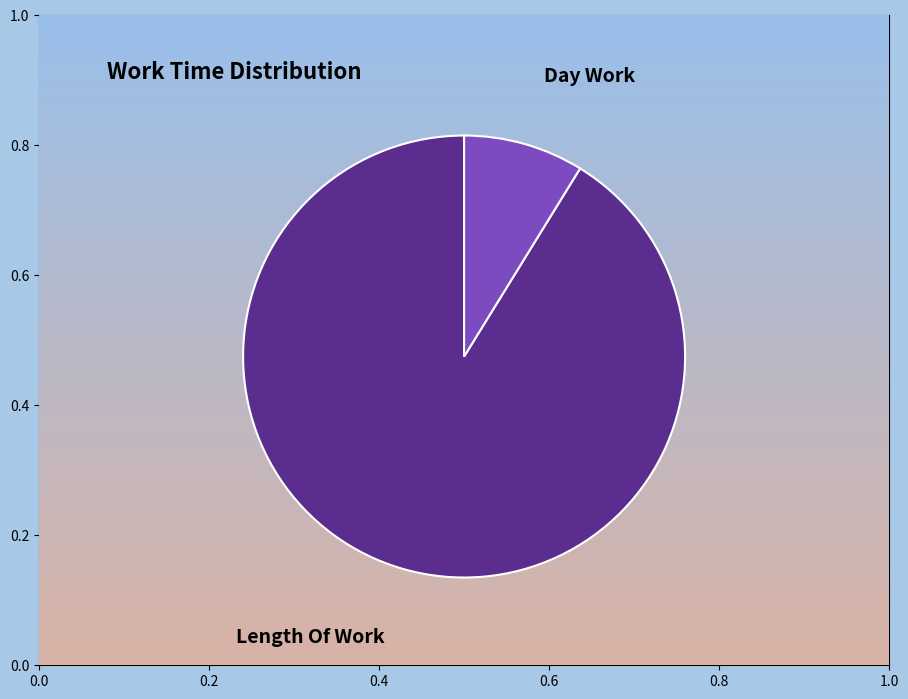

What is the majority slice?

Length Of Work